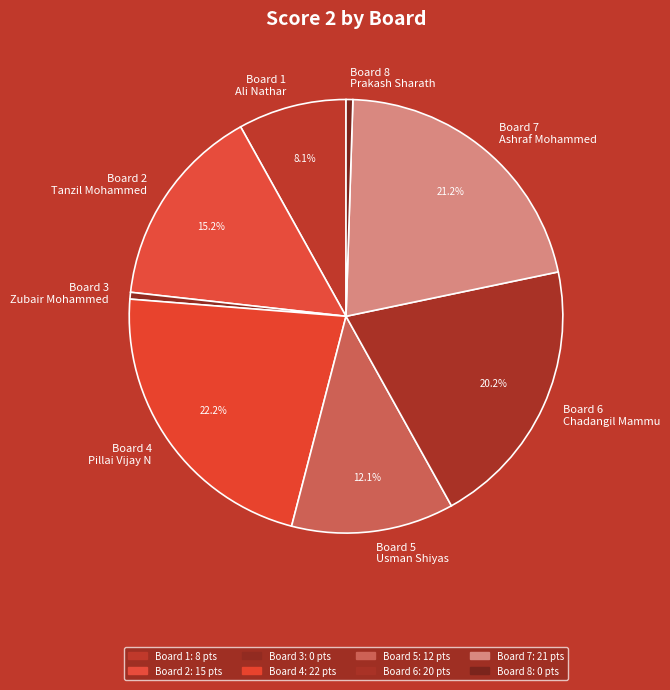

Combined, what portion of the pie is Board 6 Chadangil Mammu and Board 1 Ali Nathar?

28.3%